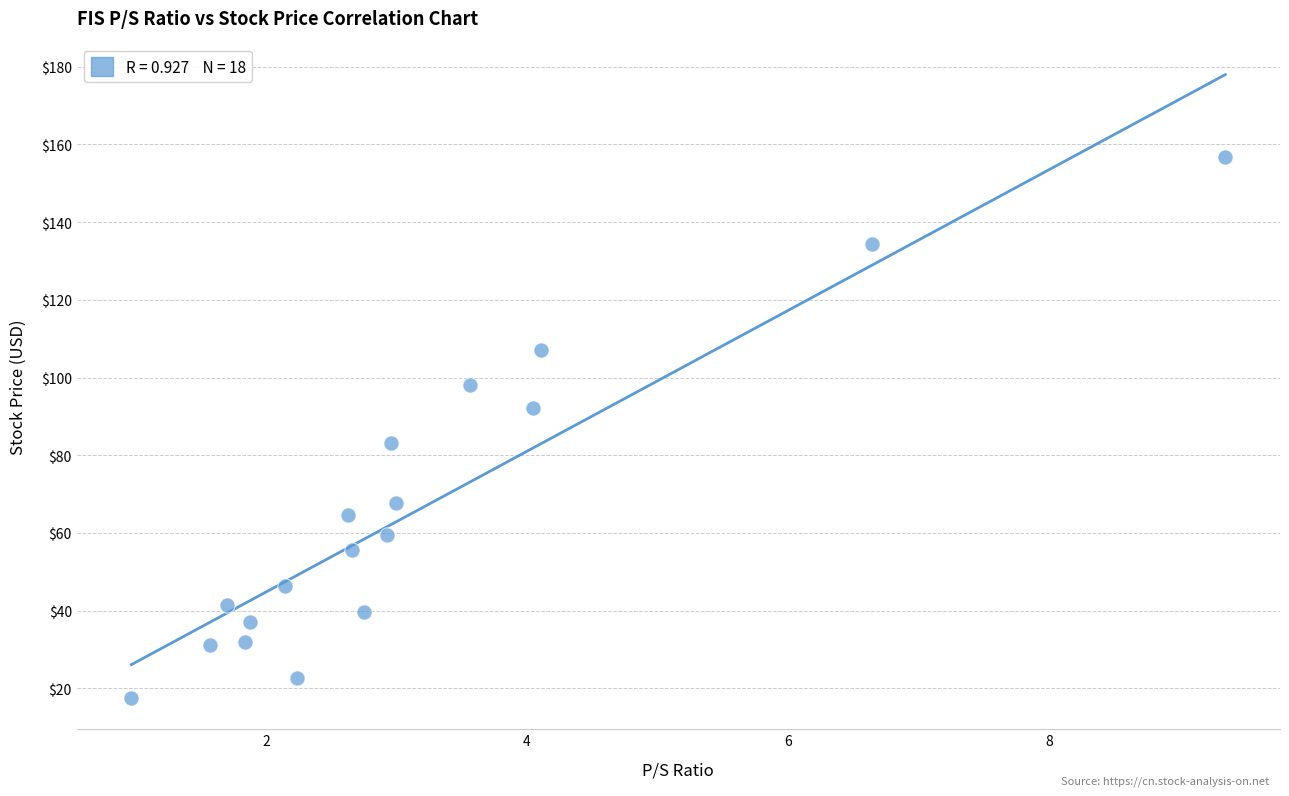

What is the range of Y values (max minus min)?

139.3